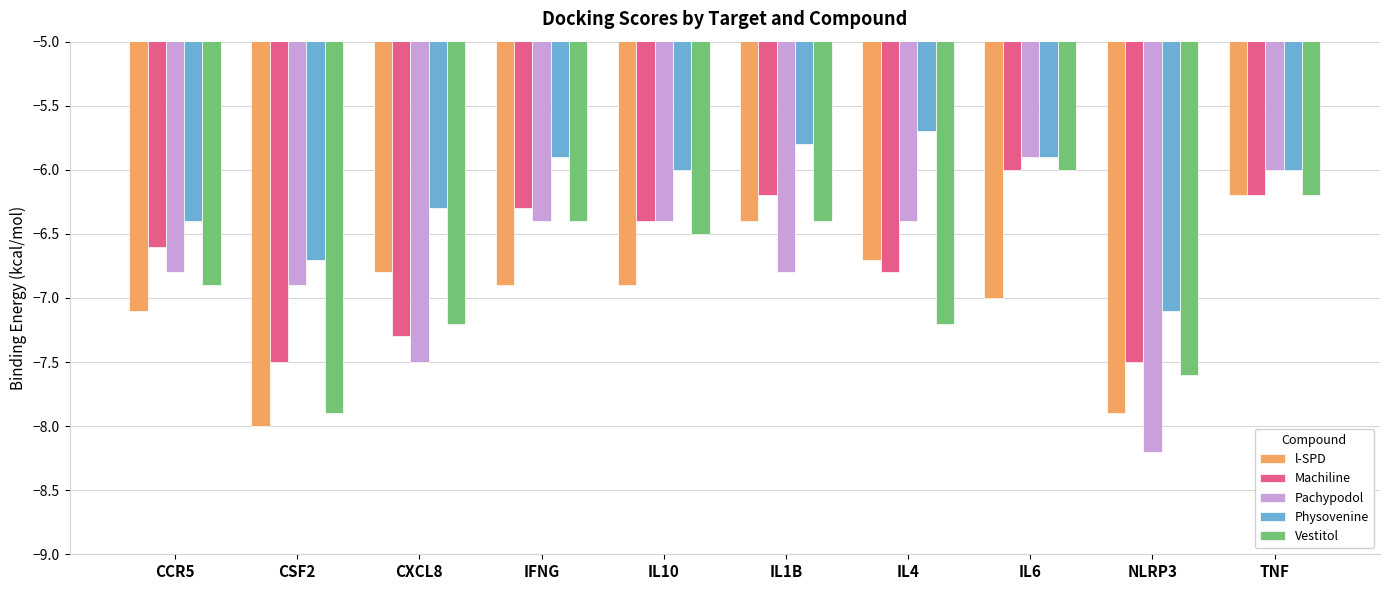

What is the average value of the Pachypodol series?

-6.7